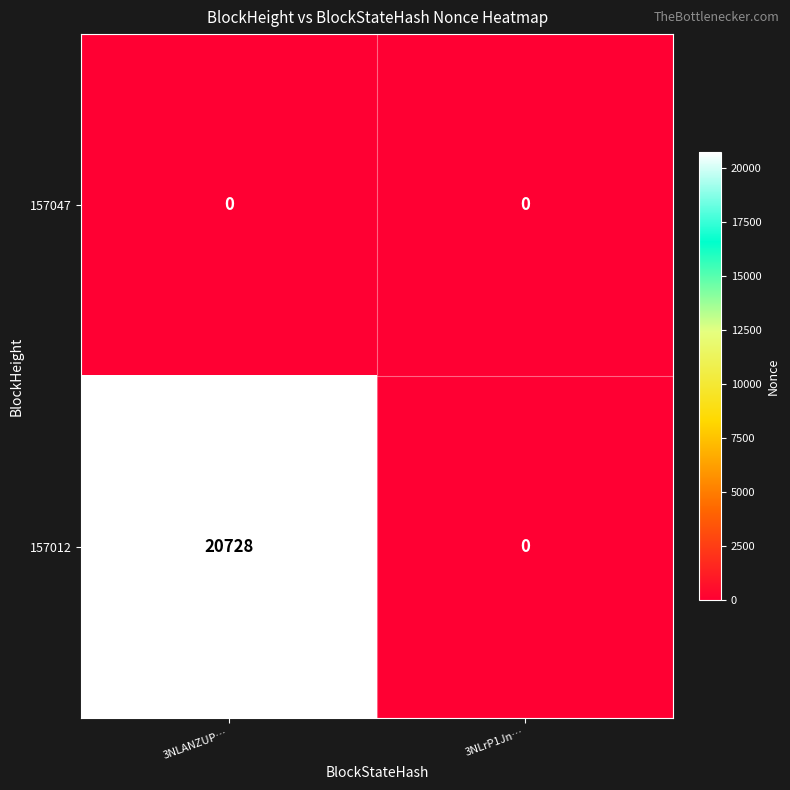

At which category does the chart reach its peak across all series?

3NLANZUP…